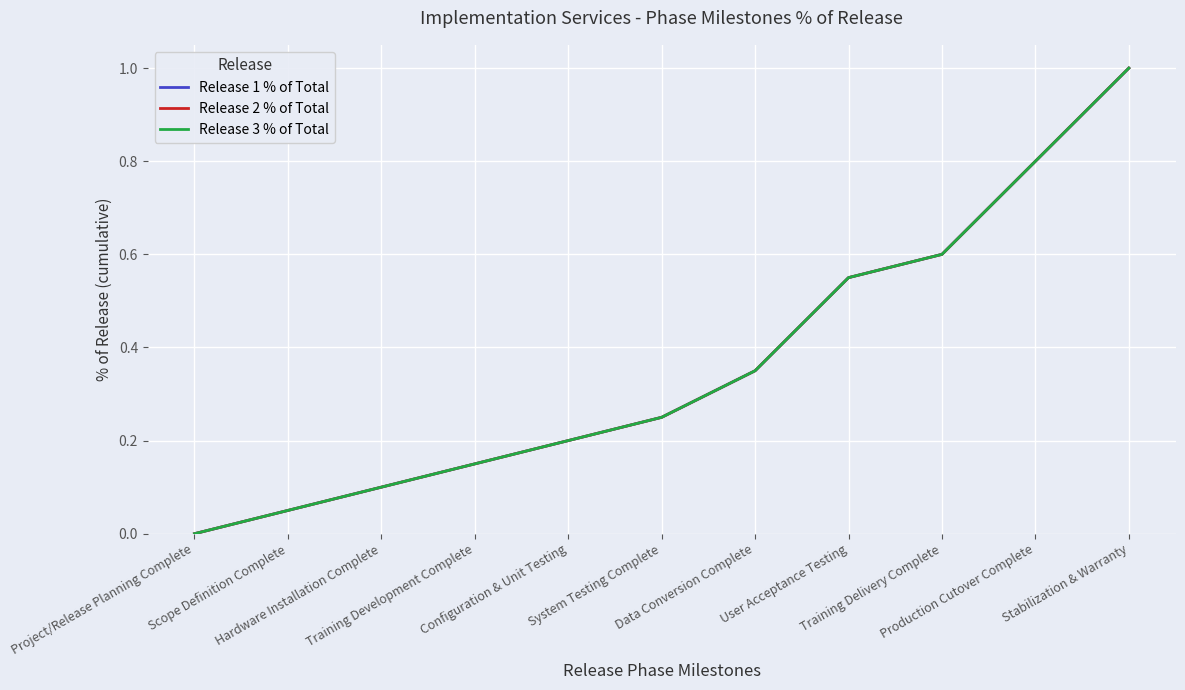

True or false: Release 3 % of Total and Release 1 % of Total intersect in this chart.

False